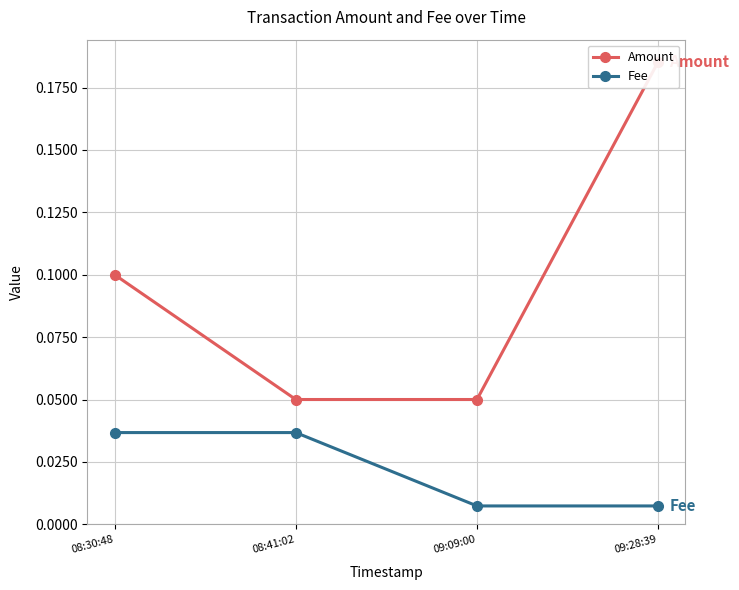

Reading left to right, list all the values displayed in this chart.

Amount: 0.1	0.1	0.1	0.2
Fee: 0.0	0.0	0.0	0.0